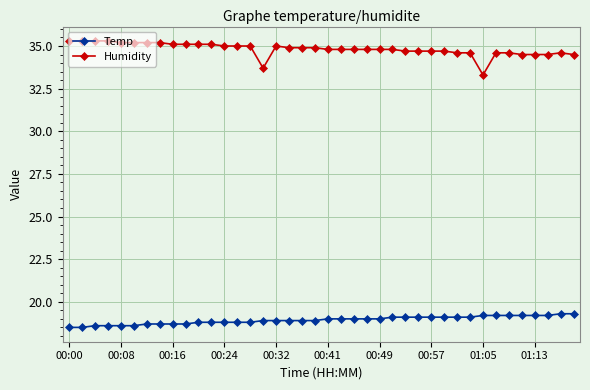

What is the sum of all Temp values?

757.2